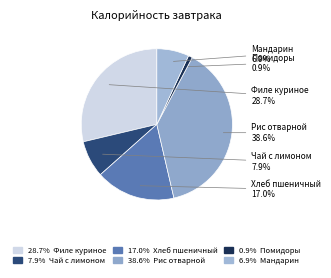

Does any single category account for the majority?

No